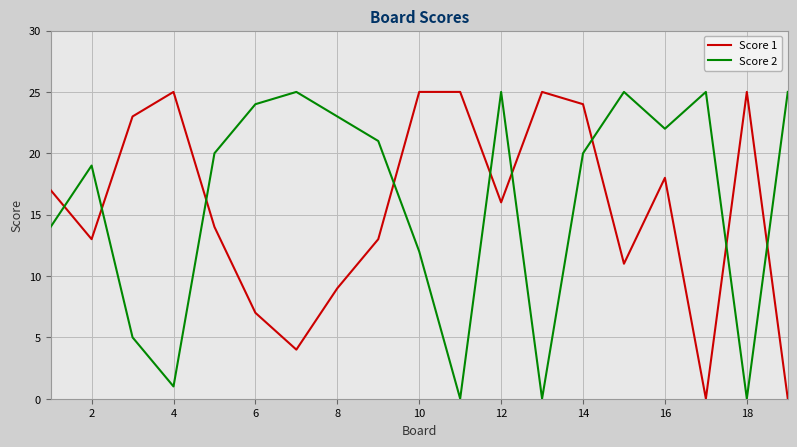

True or false: Score 1 has more than 0 points higher than both neighbors.

True